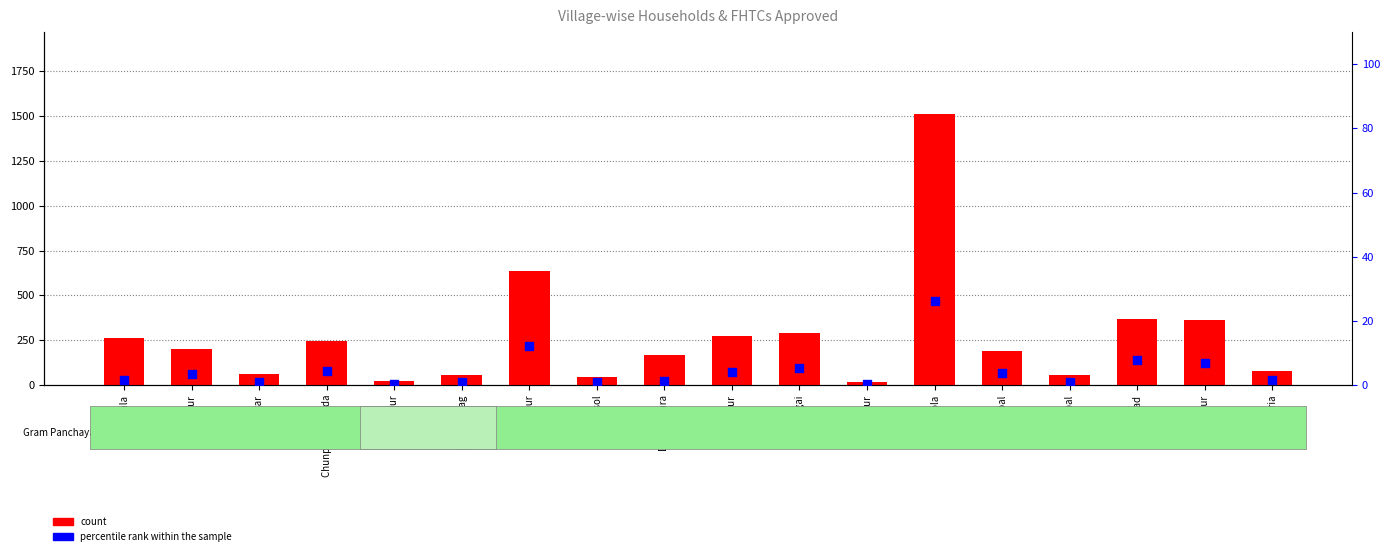

Which series reaches the minimum Y coordinate?

percentile rank within the sample